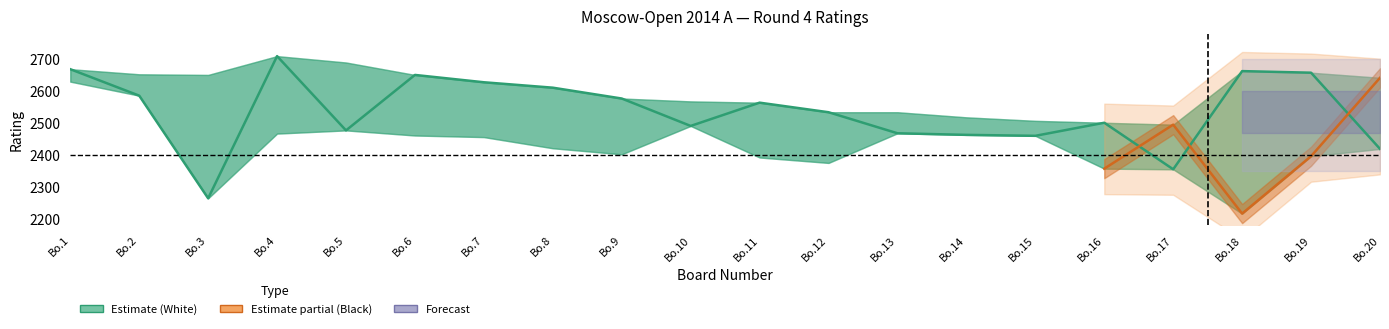

What is the value of the white_rating point at the 2nd from the left?

2586